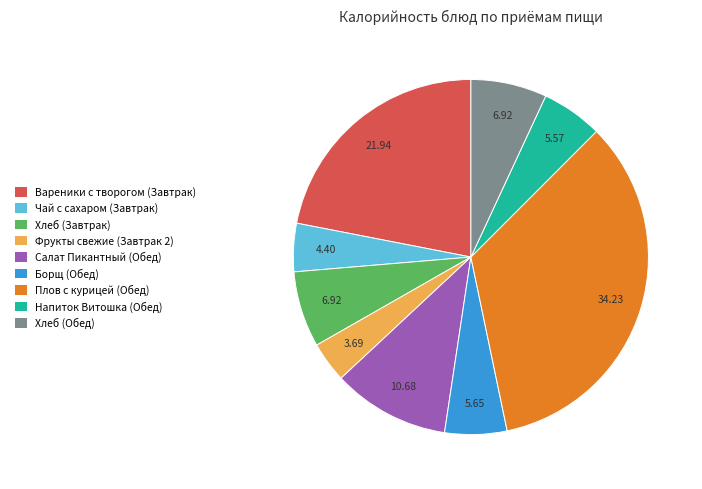

Count the number of slices in the pie.

9